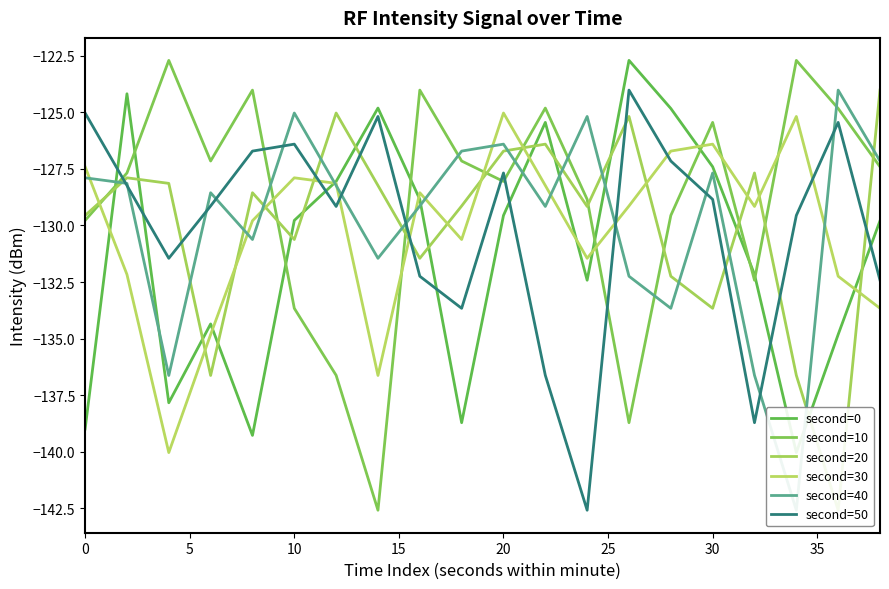

How many values in the second=0 series exceed -129?

8